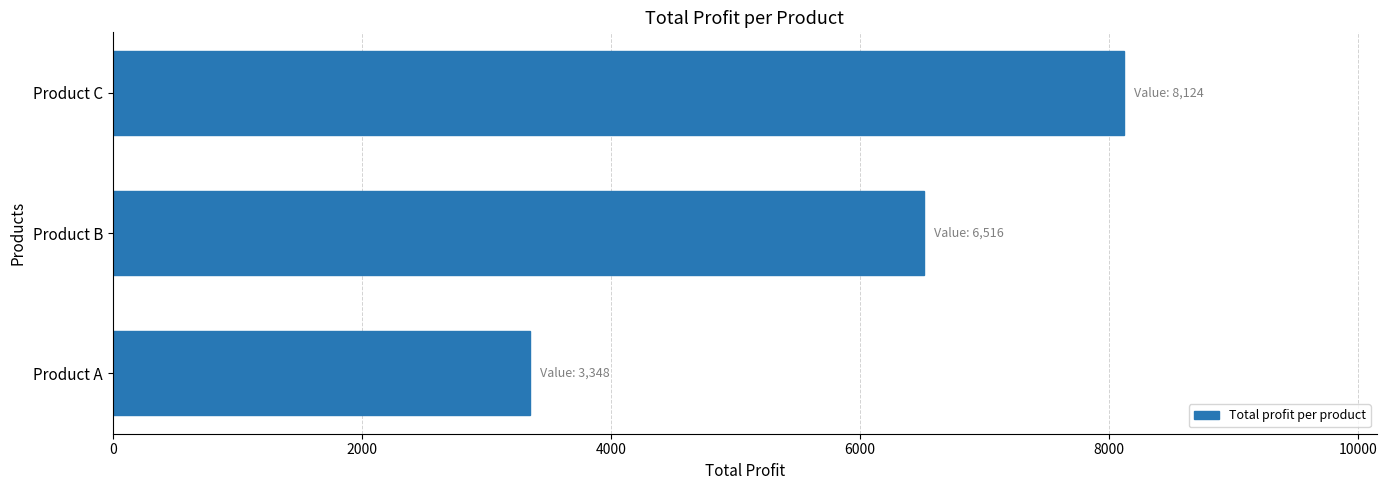

List the labels in order of value, largest first.

Product C, Product B, Product A